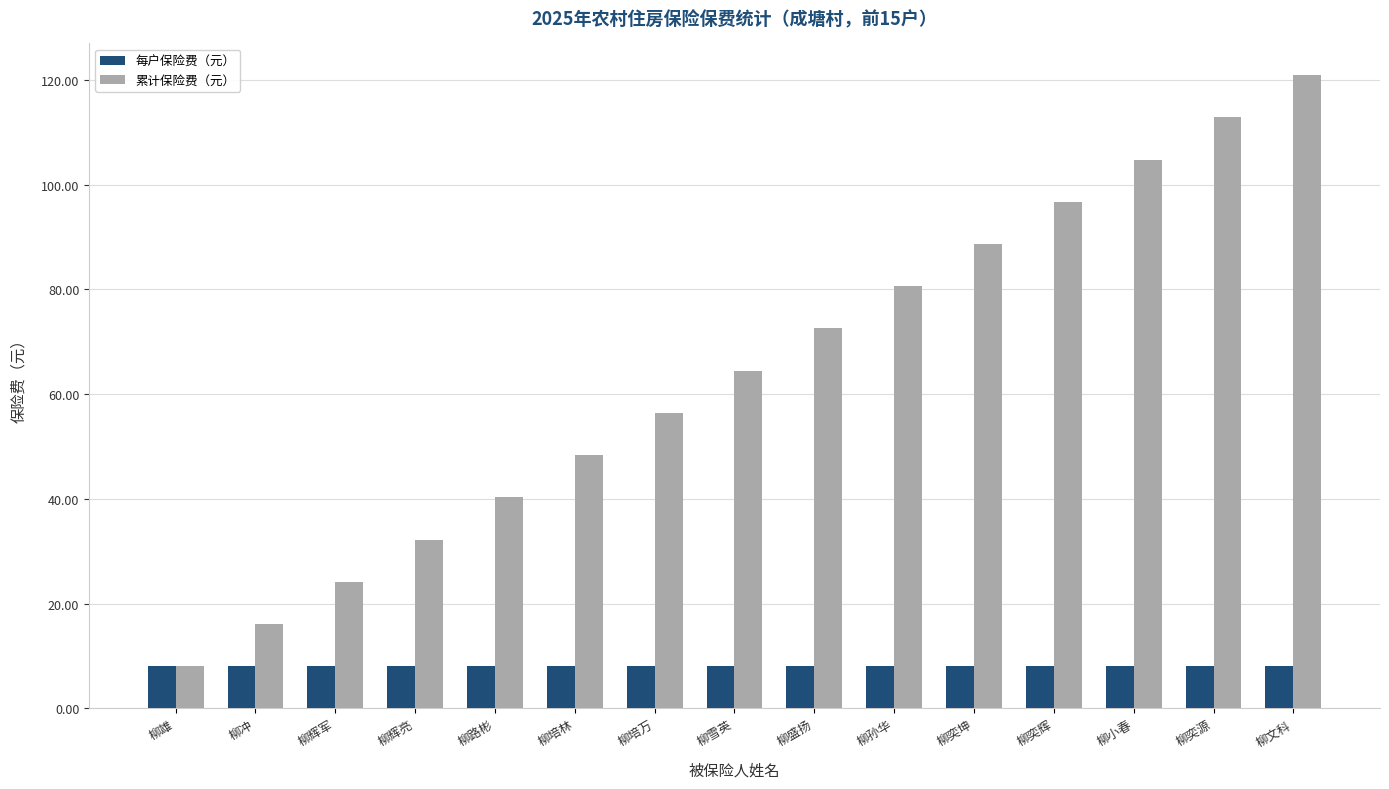

What is the minimum value shown in the chart?

8.1